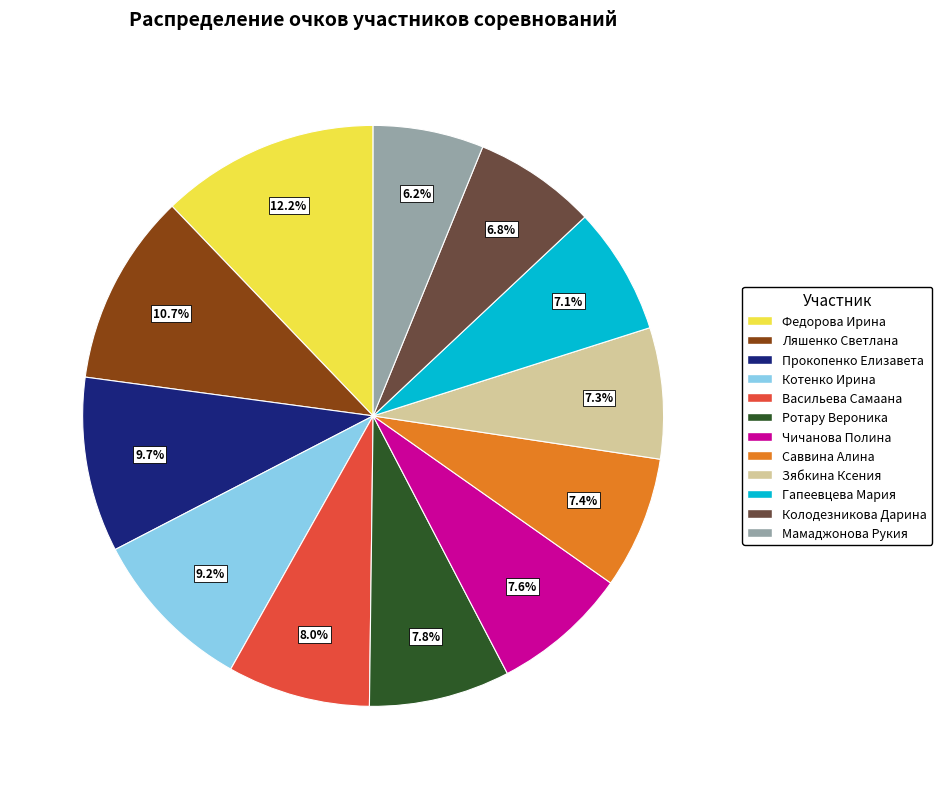

Which has a higher value, Колодезникова Дарина or Федорова Ирина?

Федорова Ирина